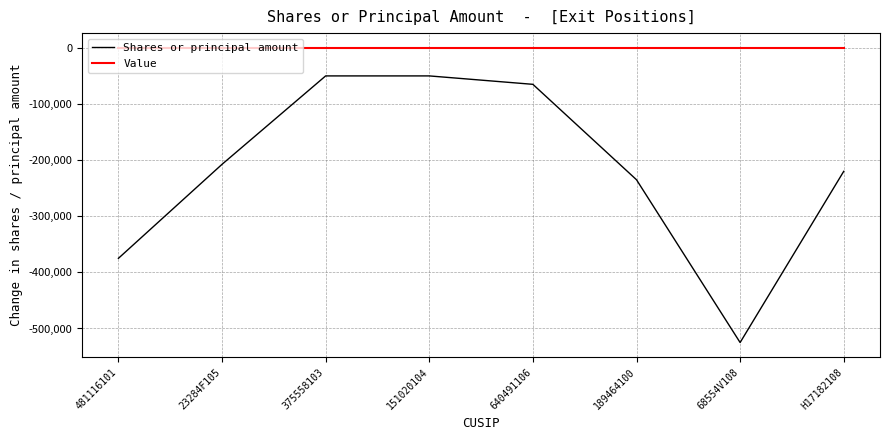

Is the value of Value at 23284F105 greater than the value of Shares or principal amount at H17182108?

Yes